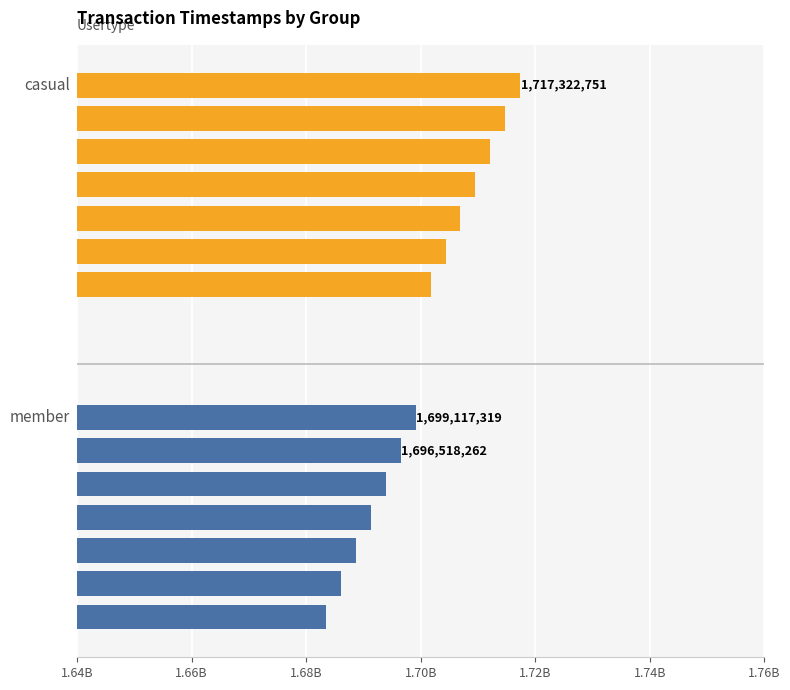

The member series shows 2651139250 at 1.74B. True or false?

False